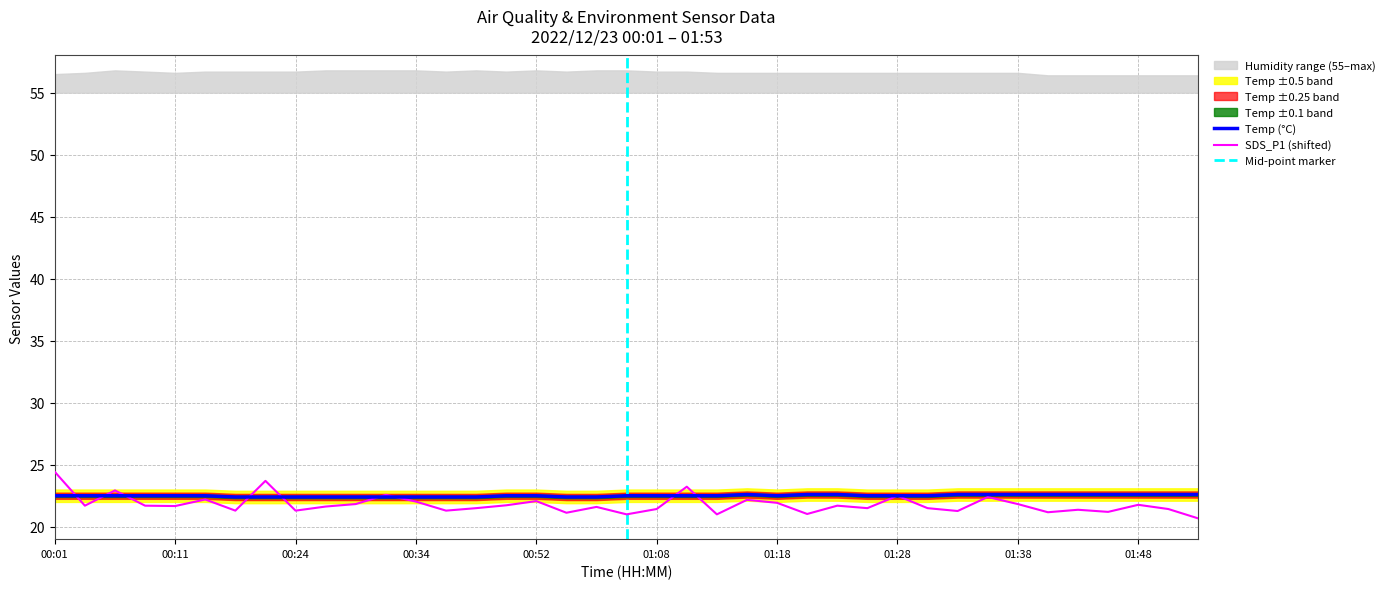

Reading left to right, extract all data points from this chart.

Temp: 22.5	22.5	22.5	22.5	22.5	22.5	22.4	22.4	22.4	22.4	22.4	22.4	22.4	22.4	22.4	22.5	22.5	22.4	22.4	22.5	22.5	22.5	22.5	22.6	22.5	22.6	22.6	22.5	22.5	22.5	22.6	22.6	22.6	22.6	22.6	22.6	22.6	22.6	22.6
SDS_P1: 24.4	21.7	22.9	21.7	21.7	22.2	21.3	23.7	21.3	21.6	21.8	22.6	22.0	21.3	21.5	21.7	22.1	21.1	21.6	21.0	21.4	23.2	21.0	22.2	21.9	21.0	21.7	21.5	22.5	21.5	21.3	22.4	21.8	21.2	21.4	21.2	21.8	21.4	20.7